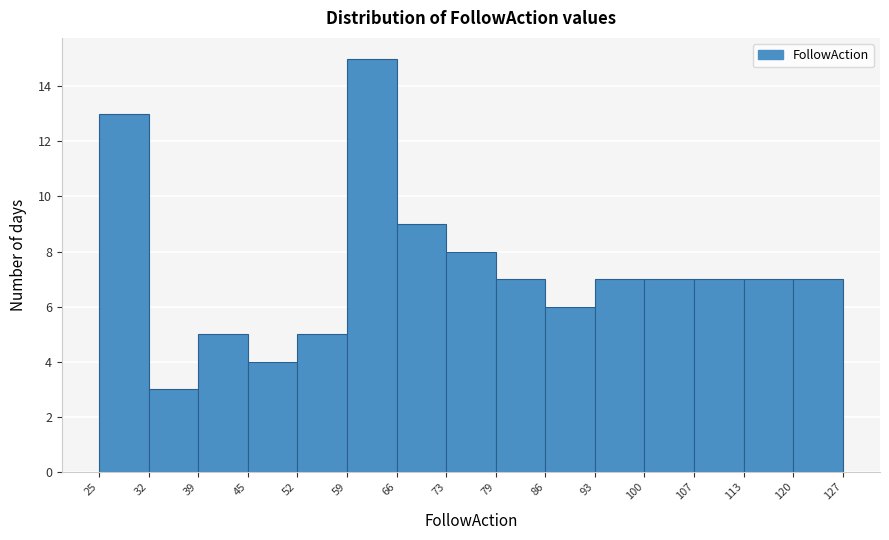

Reading left to right, list every bar in this chart as the range it spans on the x-axis followed by its height. The values are not printed on the chart, so give them approximately, as read against the axis.

25 to 32: 13
32 to 39: 3
39 to 45: 5
45 to 52: 4
52 to 59: 5
59 to 66: 15
66 to 73: 9
73 to 79: 8
79 to 86: 7
86 to 93: 6
93 to 100: 7
100 to 107: 7
107 to 113: 7
113 to 120: 7
120 to 127: 7